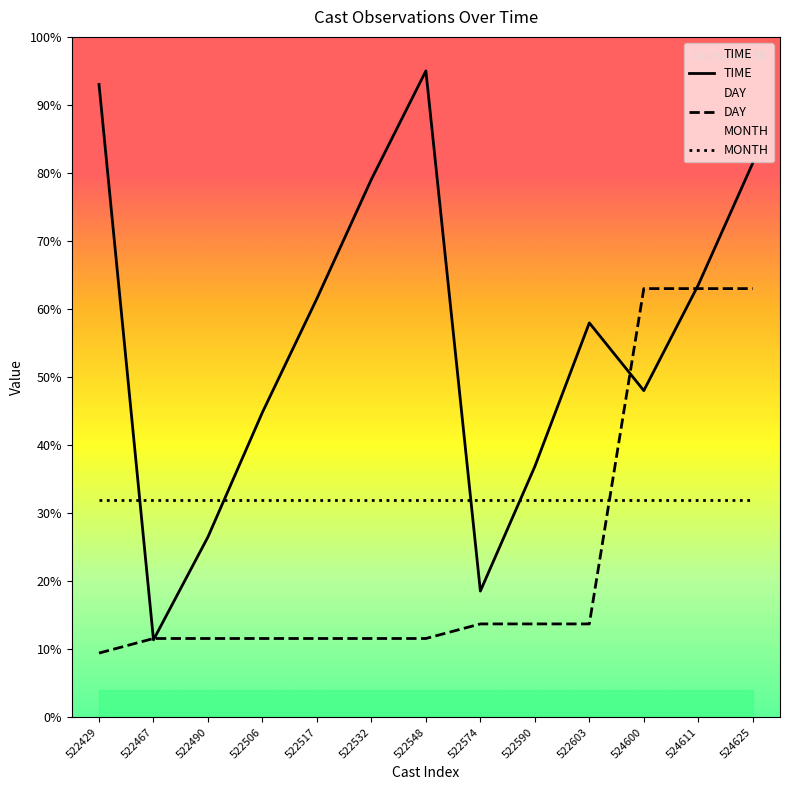

At how many categories does at least one series exceed 84?

2